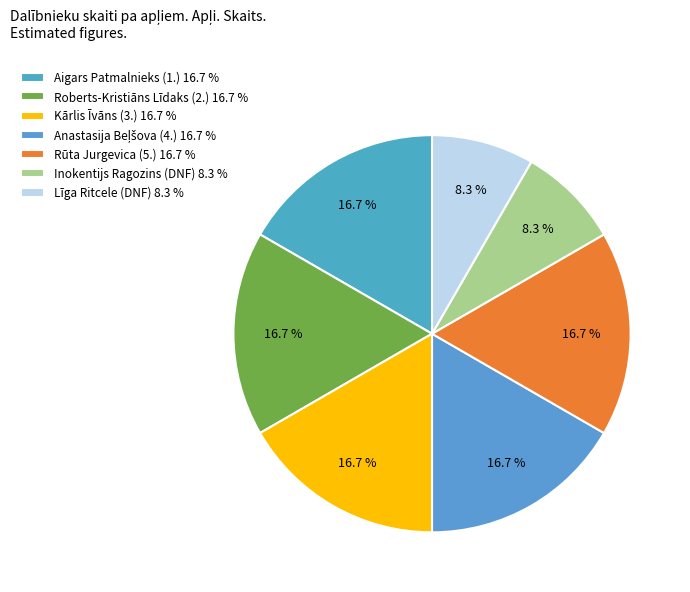

The Inokentijs Ragozins (DNF) slice represents 14% of the pie. True or false?

False